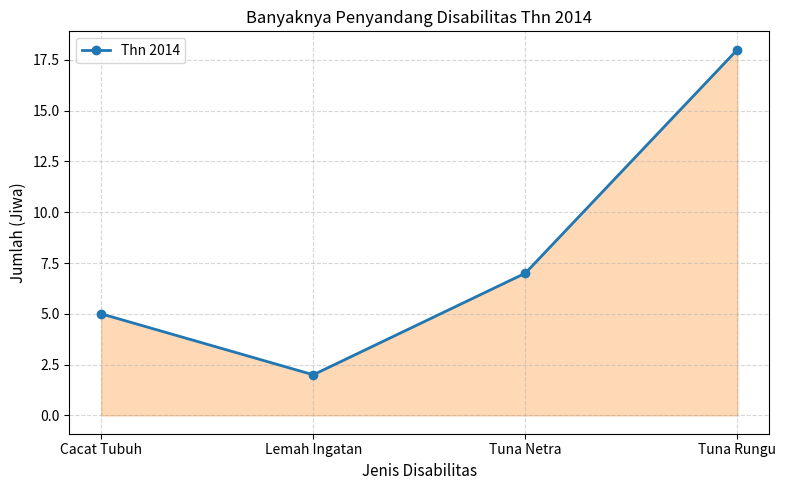

Is it true that the value at Tuna Rungu is 18?

True